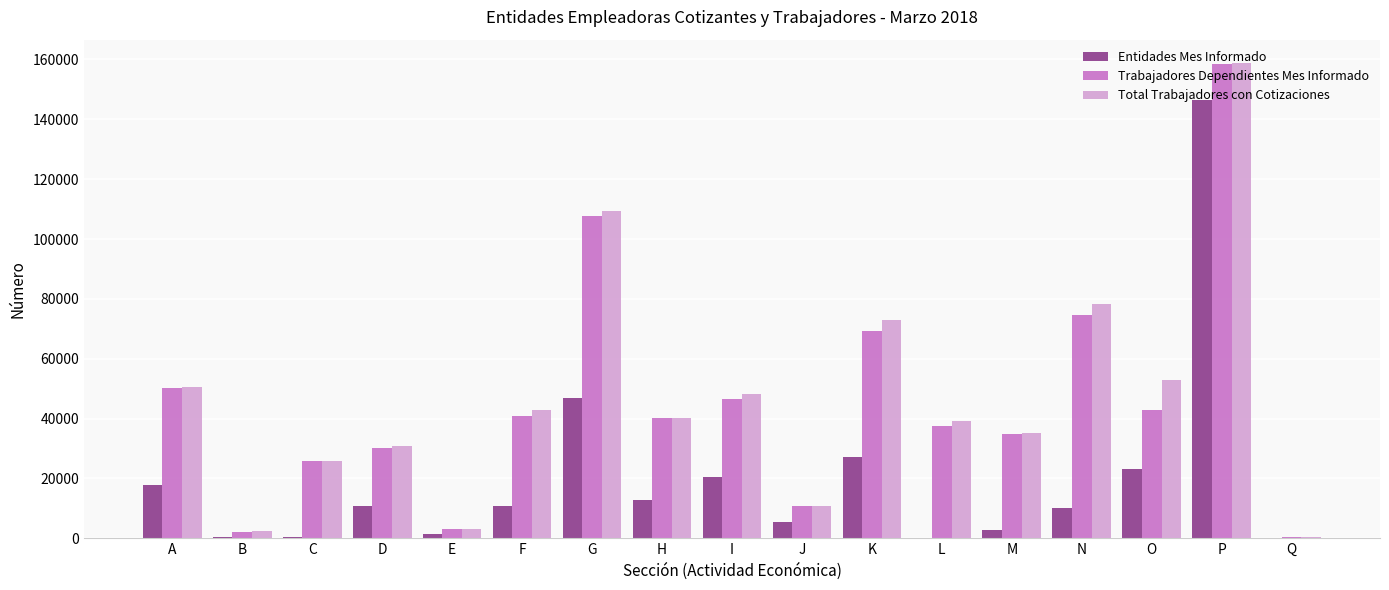

Is the value of Entidades Mes Informado at E greater than the value of Trabajadores Dependientes Mes Informado at D?

No